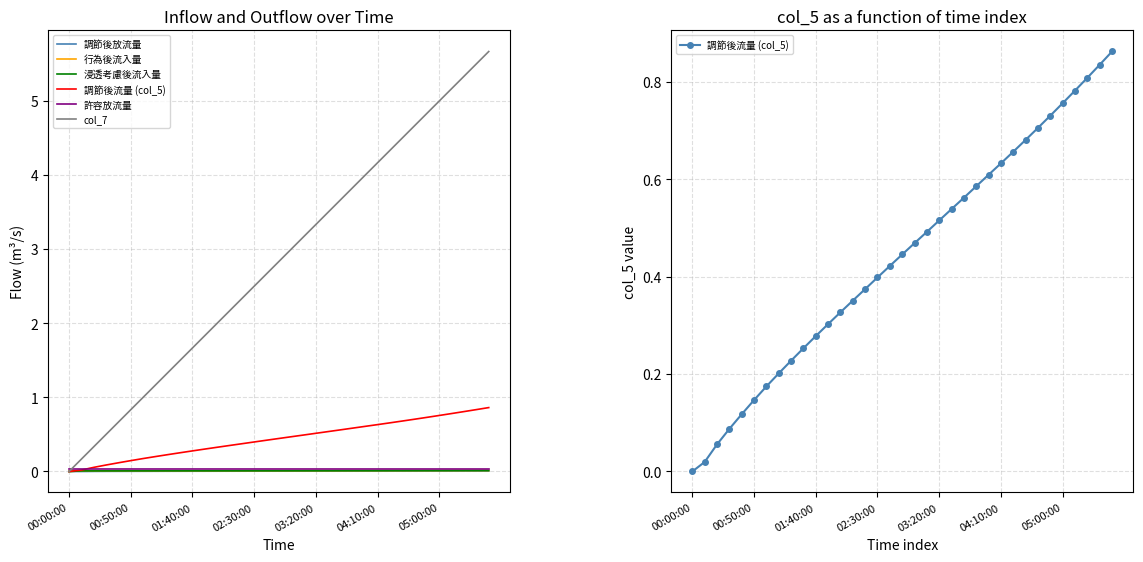

Reading left to right, what are all the values shown in this chart?

調節後放流量: 0.0	0.0	0.0	0.0	0.0	0.0	0.0	0.0	0.0	0.0	0.0	0.0	0.0	0.0	0.0	0.0	0.0	0.0	0.0	0.0	0.0	0.0	0.0	0.0	0.0	0.0	0.0	0.0	0.0	0.0	0.0	0.0	0.0	0.0	0.0
行為後流入量: 0.0	0.0	0.0	0.0	0.0	0.0	0.0	0.0	0.0	0.0	0.0	0.0	0.0	0.0	0.0	0.0	0.0	0.0	0.0	0.0	0.0	0.0	0.0	0.0	0.0	0.0	0.0	0.0	0.0	0.0	0.0	0.0	0.0	0.0	0.0
浸透考慮後流入量: 0.0	0.0	0.0	0.0	0.0	0.0	0.0	0.0	0.0	0.0	0.0	0.0	0.0	0.0	0.0	0.0	0.0	0.0	0.0	0.0	0.0	0.0	0.0	0.0	0.0	0.0	0.0	0.0	0.0	0.0	0.0	0.0	0.0	0.0	0.0
調節後流量 (col_5): 0.0	0.0	0.1	0.1	0.1	0.1	0.2	0.2	0.2	0.3	0.3	0.3	0.3	0.4	0.4	0.4	0.4	0.4	0.5	0.5	0.5	0.5	0.6	0.6	0.6	0.6	0.7	0.7	0.7	0.7	0.8	0.8	0.8	0.8	0.9
許容放流量: 0.0	0.0	0.0	0.0	0.0	0.0	0.0	0.0	0.0	0.0	0.0	0.0	0.0	0.0	0.0	0.0	0.0	0.0	0.0	0.0	0.0	0.0	0.0	0.0	0.0	0.0	0.0	0.0	0.0	0.0	0.0	0.0	0.0	0.0	0.0
col_7: 0.0	0.2	0.3	0.5	0.7	0.8	1.0	1.2	1.3	1.5	1.7	1.8	2.0	2.2	2.3	2.5	2.7	2.8	3.0	3.2	3.3	3.5	3.7	3.8	4.0	4.2	4.3	4.5	4.7	4.8	5.0	5.2	5.3	5.5	5.7